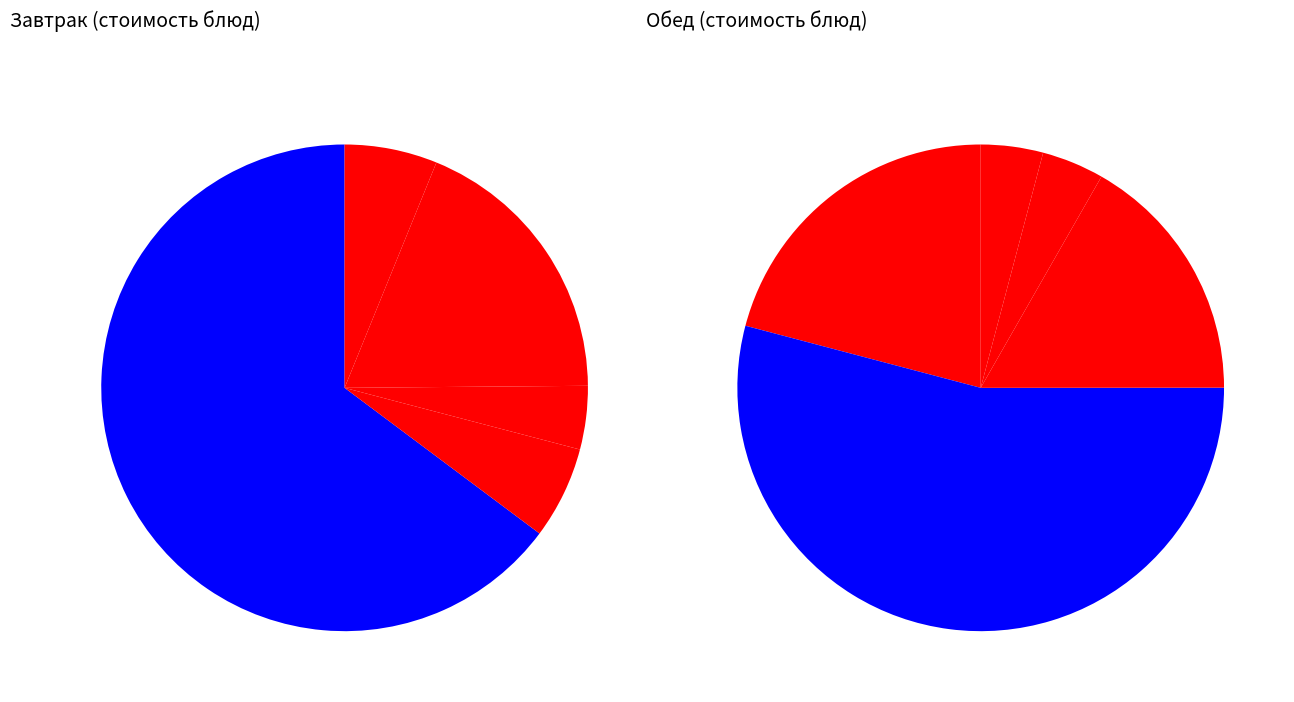

Count the number of slices in the pie.

5